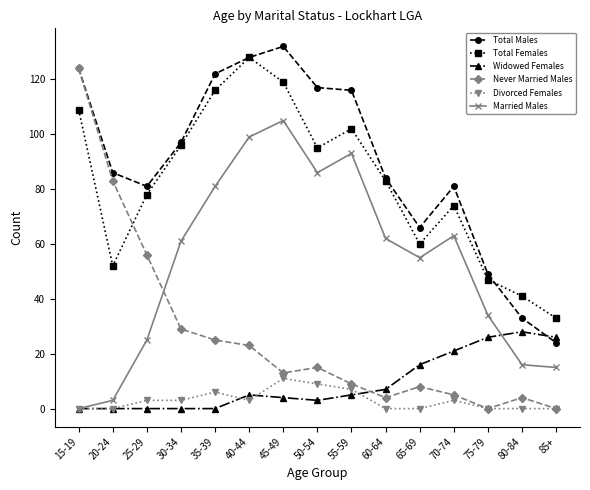

Reading left to right, extract all data points from this chart.

Total Males: 124	86	81	97	122	128	132	117	116	84	66	81	49	33	24
Total Females: 109	52	78	96	116	128	119	95	102	83	60	74	47	41	33
Widowed Females: 0	0	0	0	0	5	4	3	5	7	16	21	26	28	26
Never Married Males: 124	83	56	29	25	23	13	15	9	4	8	5	0	4	0
Divorced Females: 0	0	3	3	6	3	11	9	7	0	0	3	0	0	0
Married Males: 0	3	25	61	81	99	105	86	93	62	55	63	34	16	15